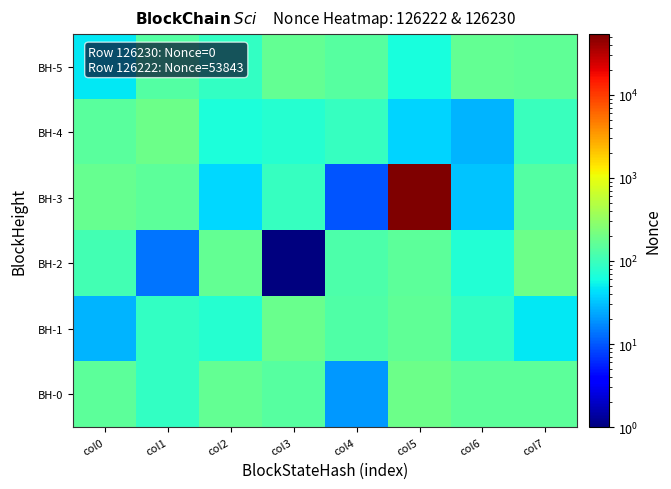

At how many categories does at least one series exceed 20129?

1